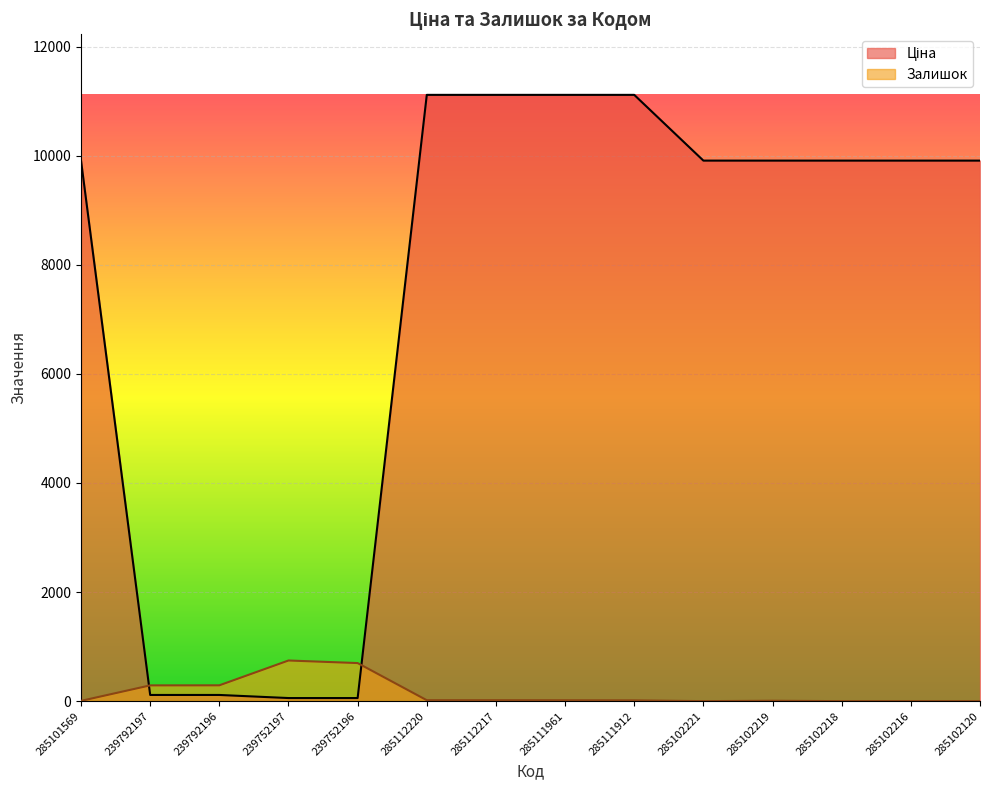

Which series has the largest total across all categories?

Ціна